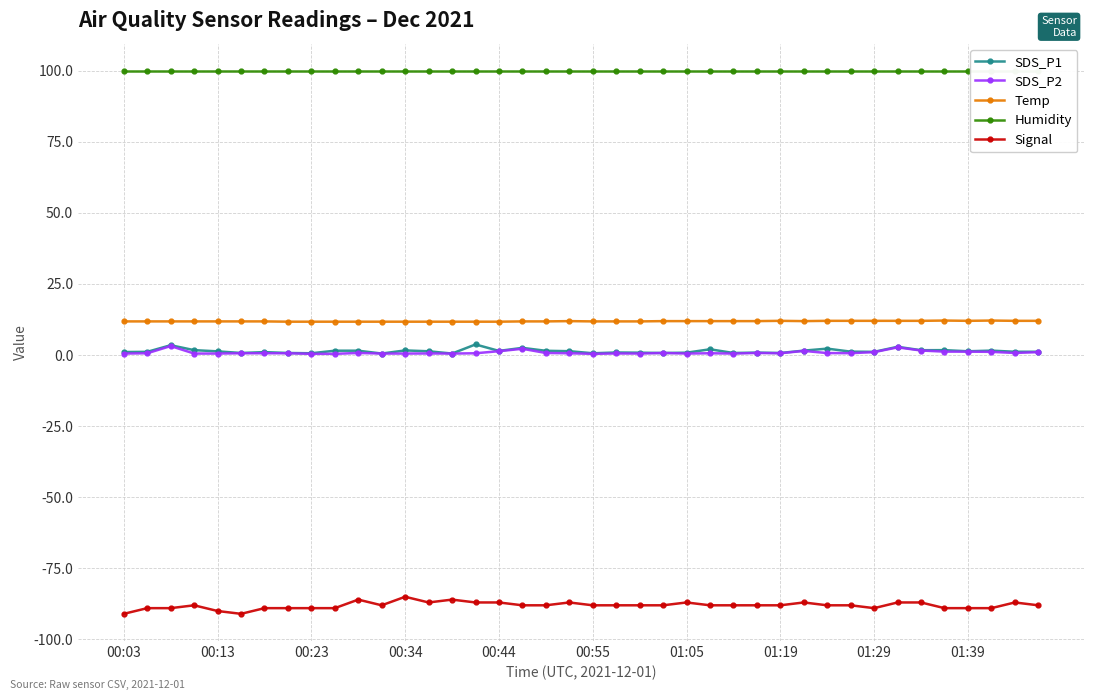

How many interior local peaks does the Signal series have?

8